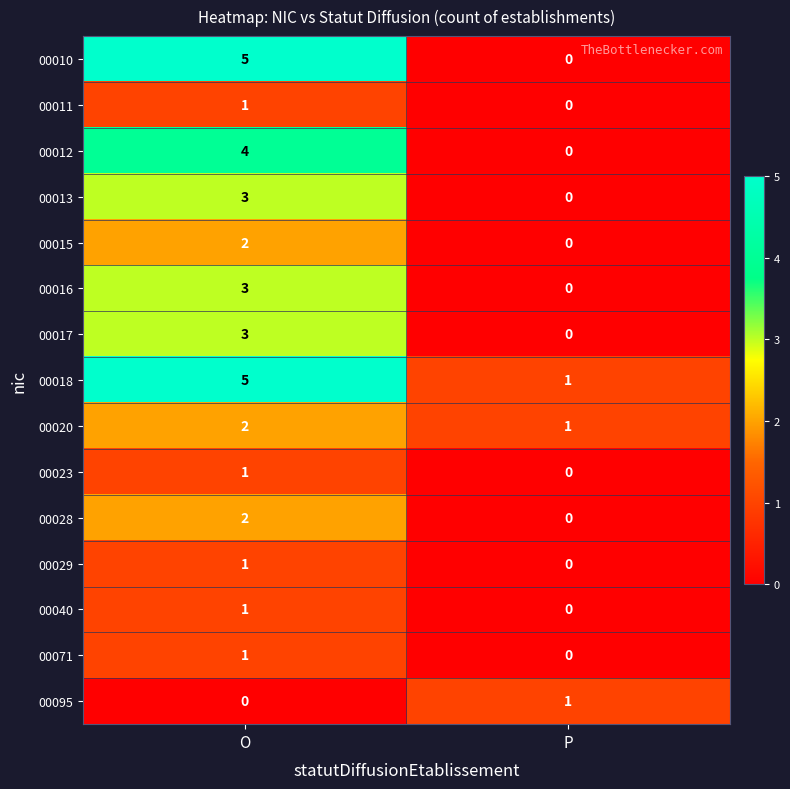

What is the difference between the highest and lowest values at P?

1